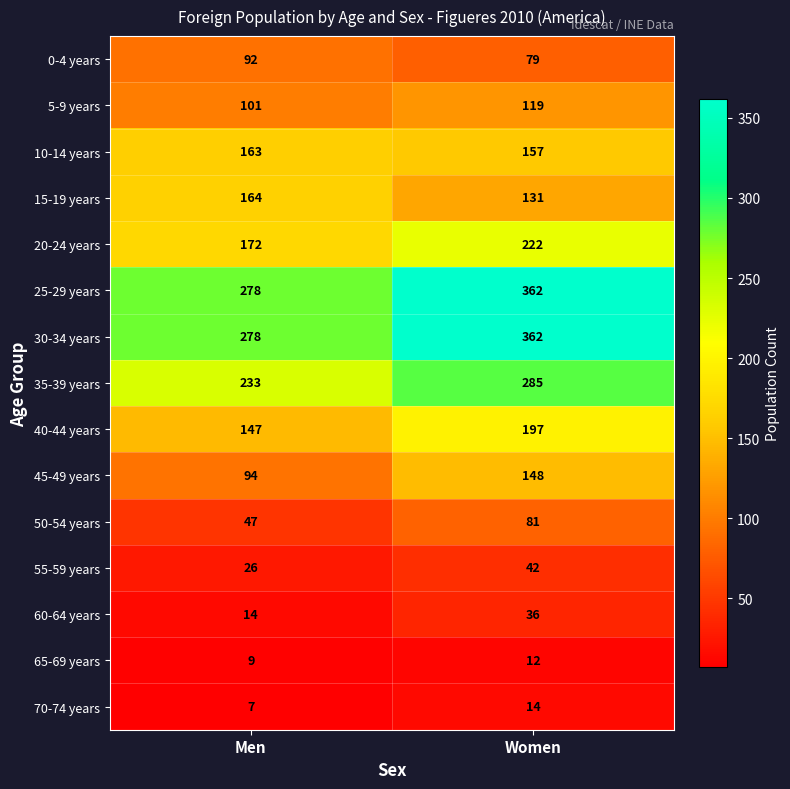

At which category is the sum across all series the highest?

Women